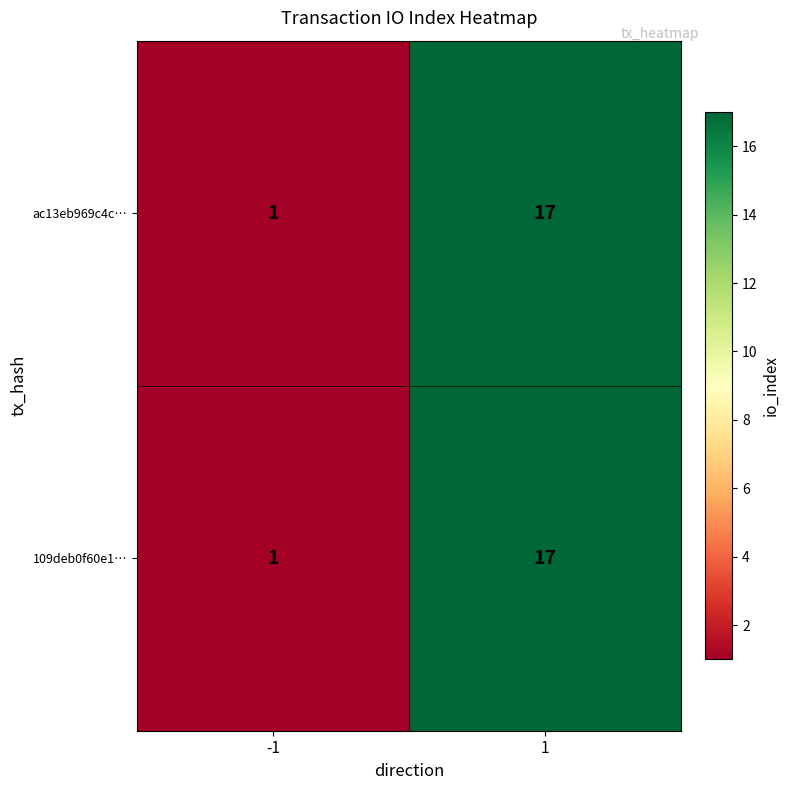

What is the greatest value displayed?

17